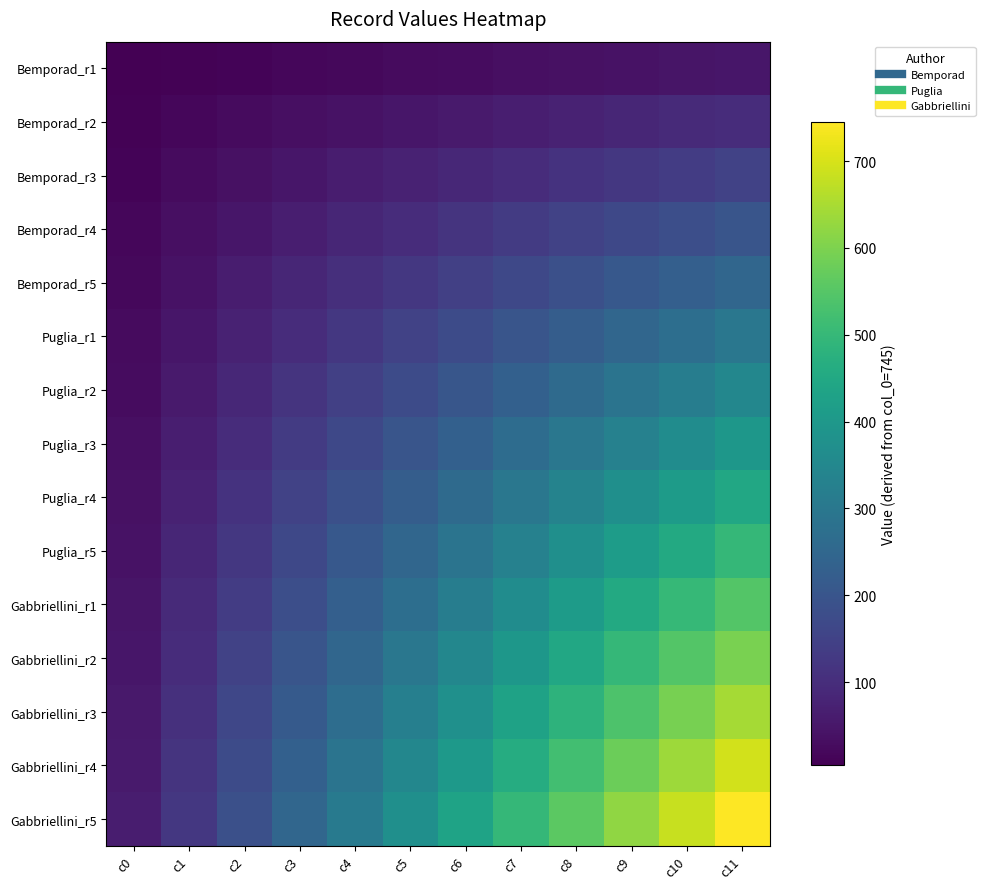

At how many categories does at least one series exceed 52?

12